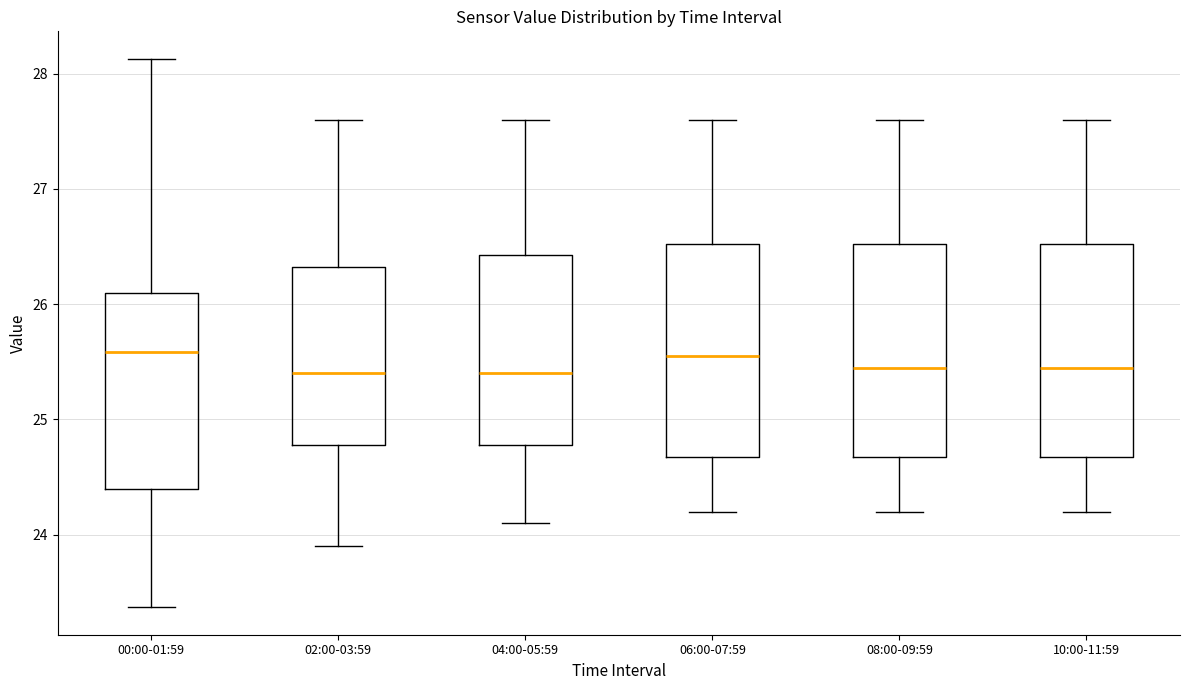

Reading left to right, read every box against the y-axis: the position of its median line, the range the box covers, and the ends of its whiskers. The values are not printed on the chart, so give them approximately, as read against the axis.

00:00-01:59: median 25.6, box 24.4 to 26.1, whiskers 23.4 to 28.1
02:00-03:59: median 25.4, box 24.8 to 26.3, whiskers 23.9 to 27.6
04:00-05:59: median 25.4, box 24.8 to 26.4, whiskers 24.1 to 27.6
06:00-07:59: median 25.6, box 24.7 to 26.5, whiskers 24.2 to 27.6
08:00-09:59: median 25.5, box 24.7 to 26.5, whiskers 24.2 to 27.6
10:00-11:59: median 25.5, box 24.7 to 26.5, whiskers 24.2 to 27.6